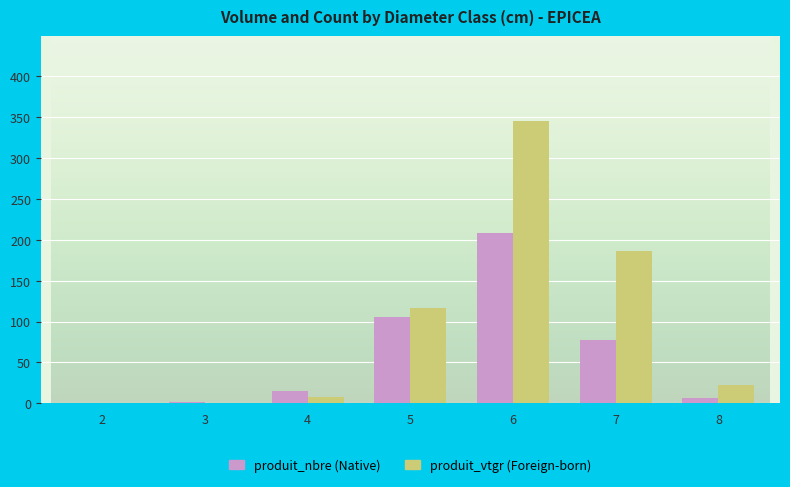

At which category is the sum across all series the highest?

6